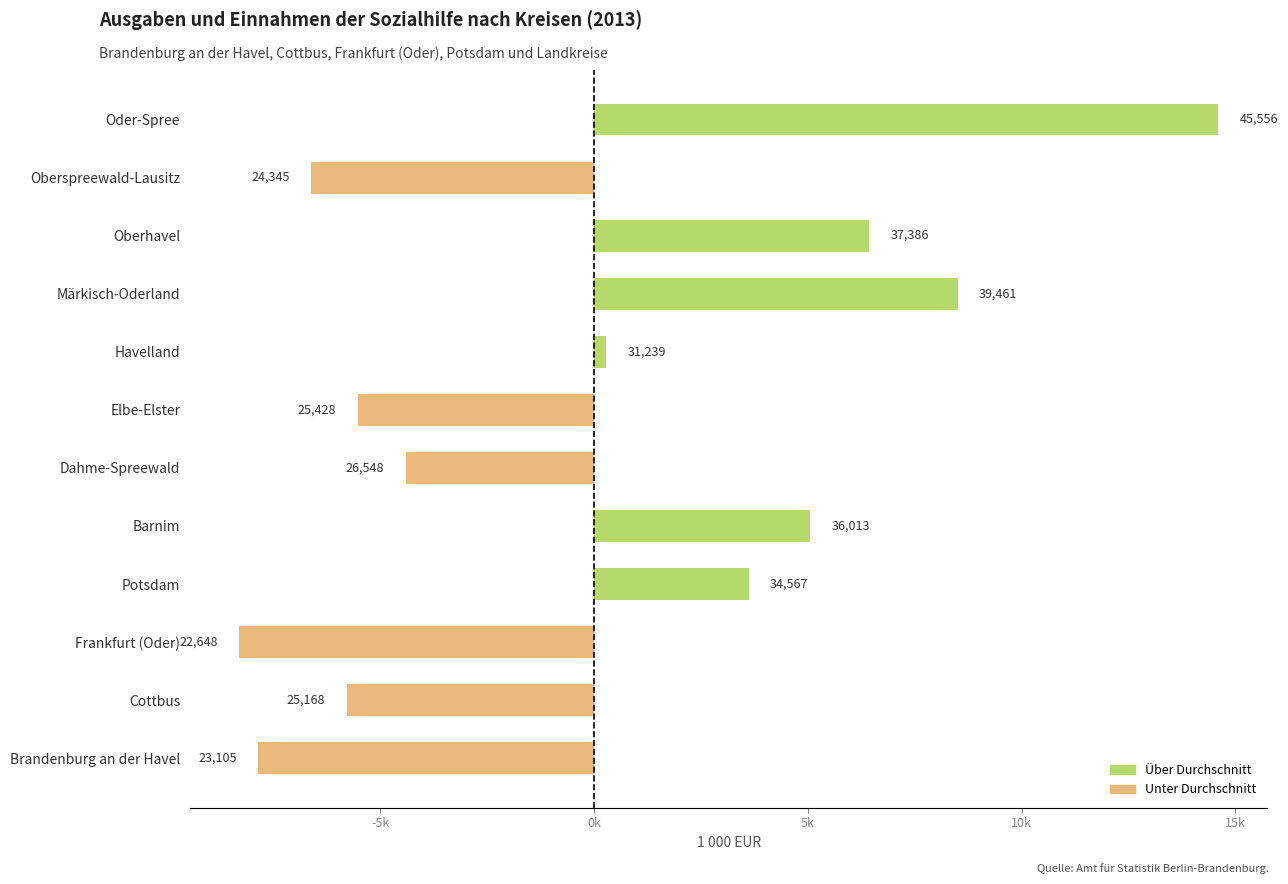

Does the chart contain any negative values?

Yes